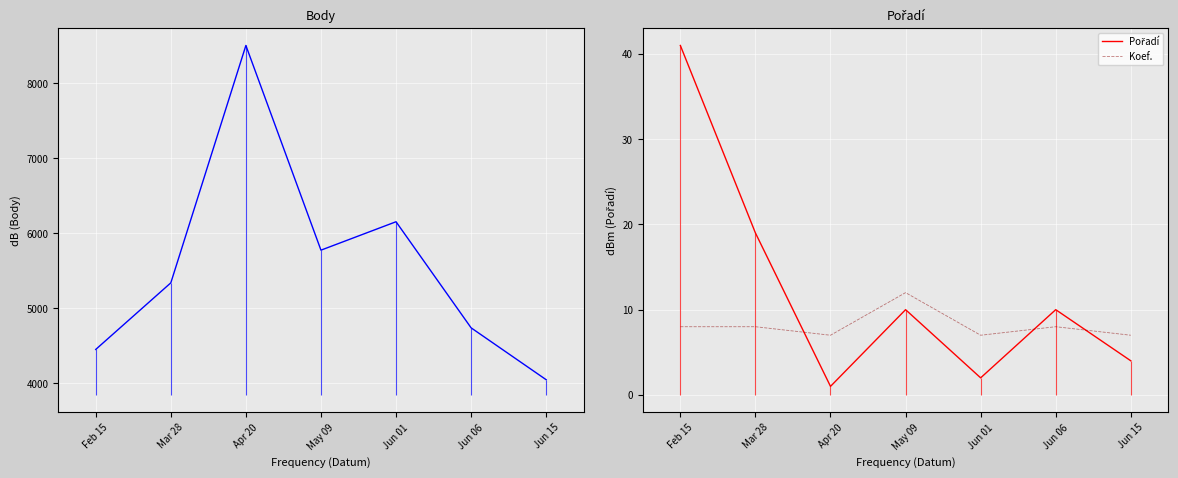

Does the chart display data point markers on the line(s)?

No